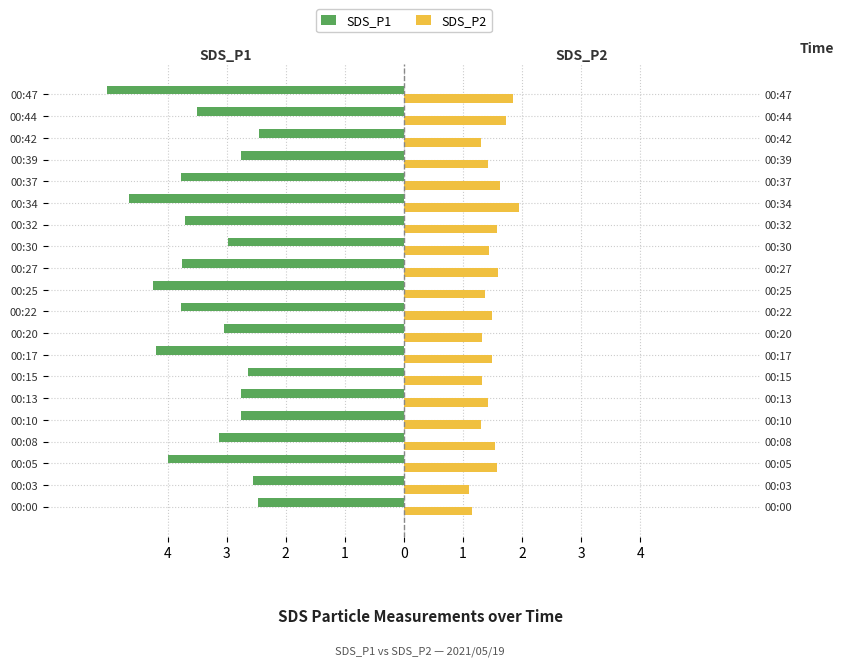

Is it true that SDS_P2 equals 2.2 at 00:13?

False